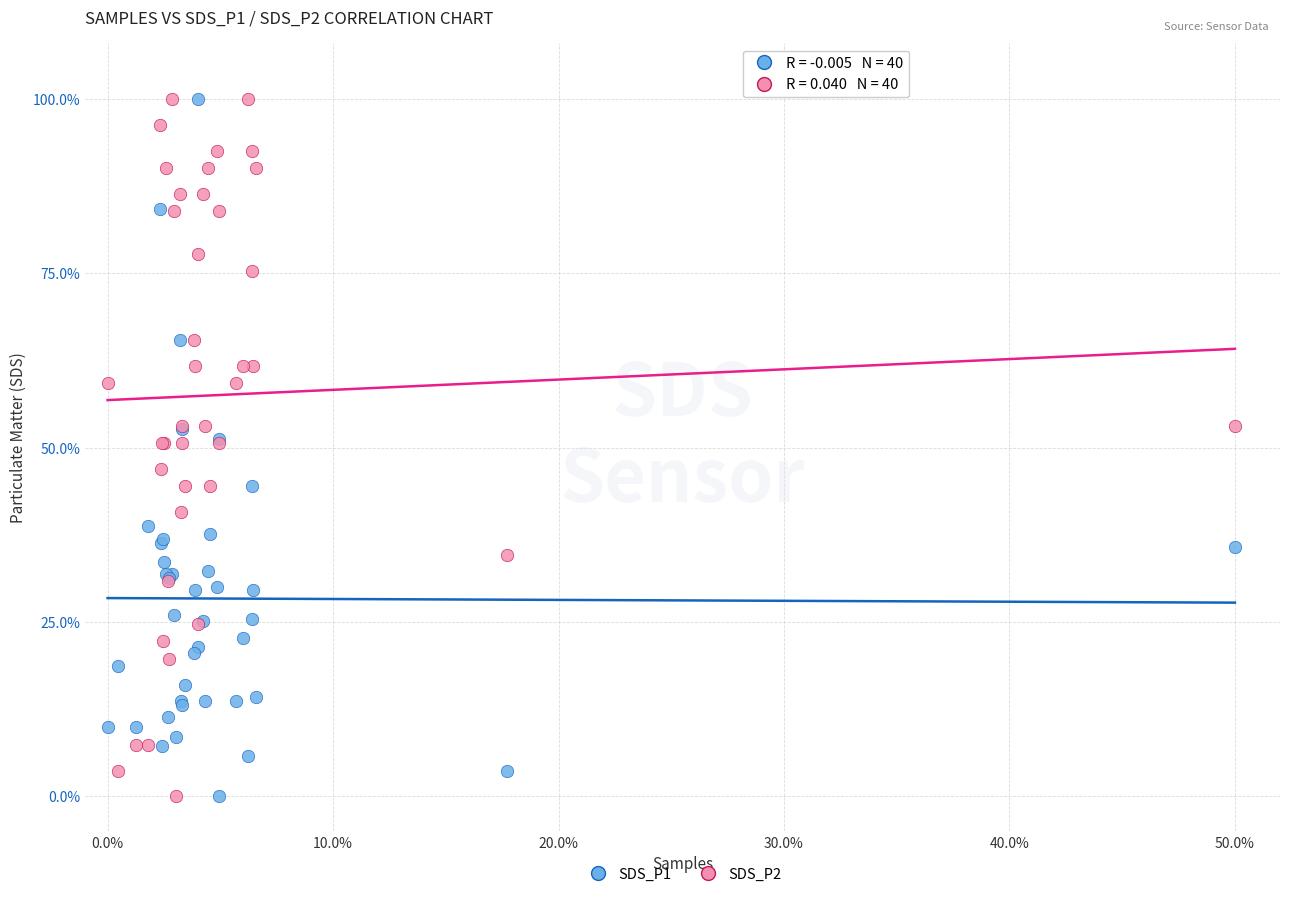

What is the X range (max minus min) for the scatter plot?

50.0